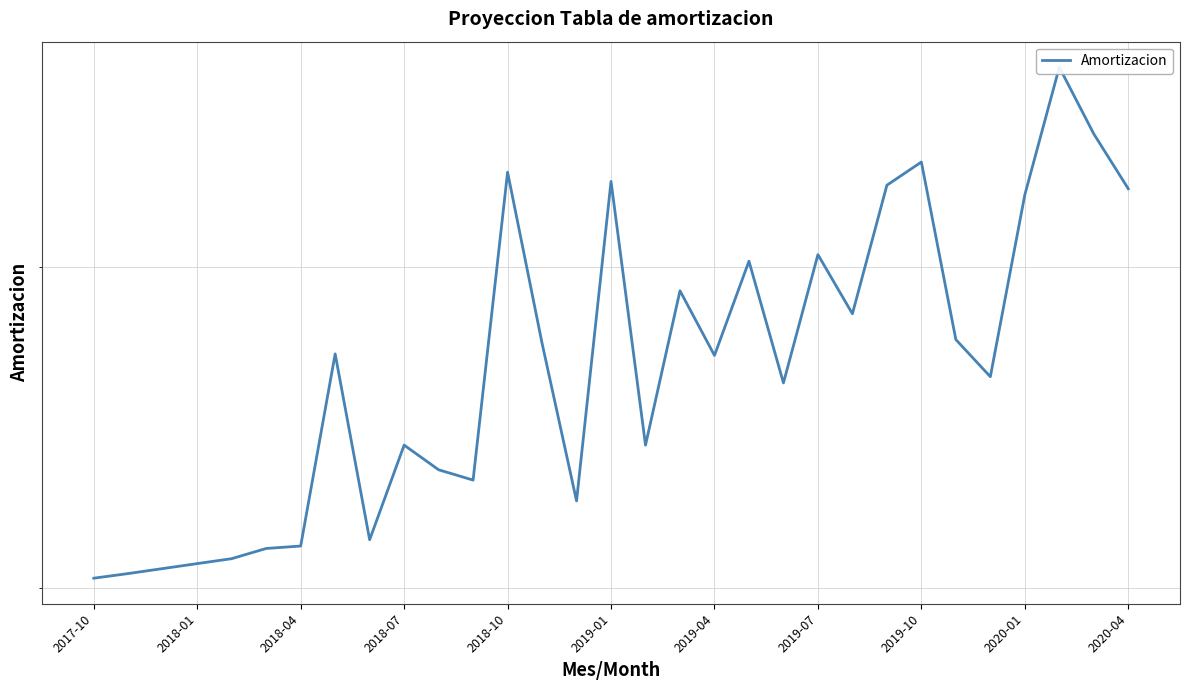

True or false: the data has more than 2 interior local peaks.

True